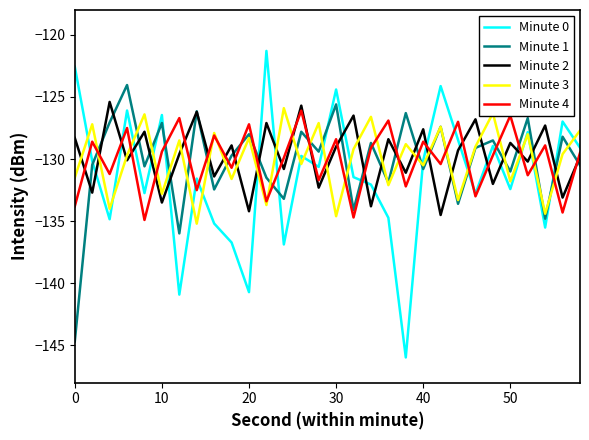

How many interior local peaks does the Minute 4 series have?

12